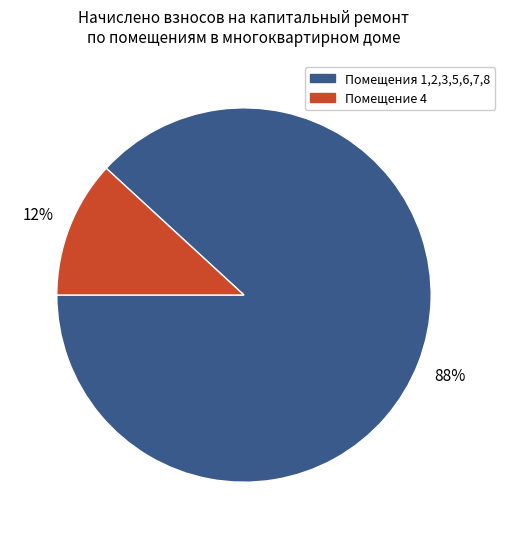

To the nearest percent, what is the difference between the largest and smallest slice percentages?

76%